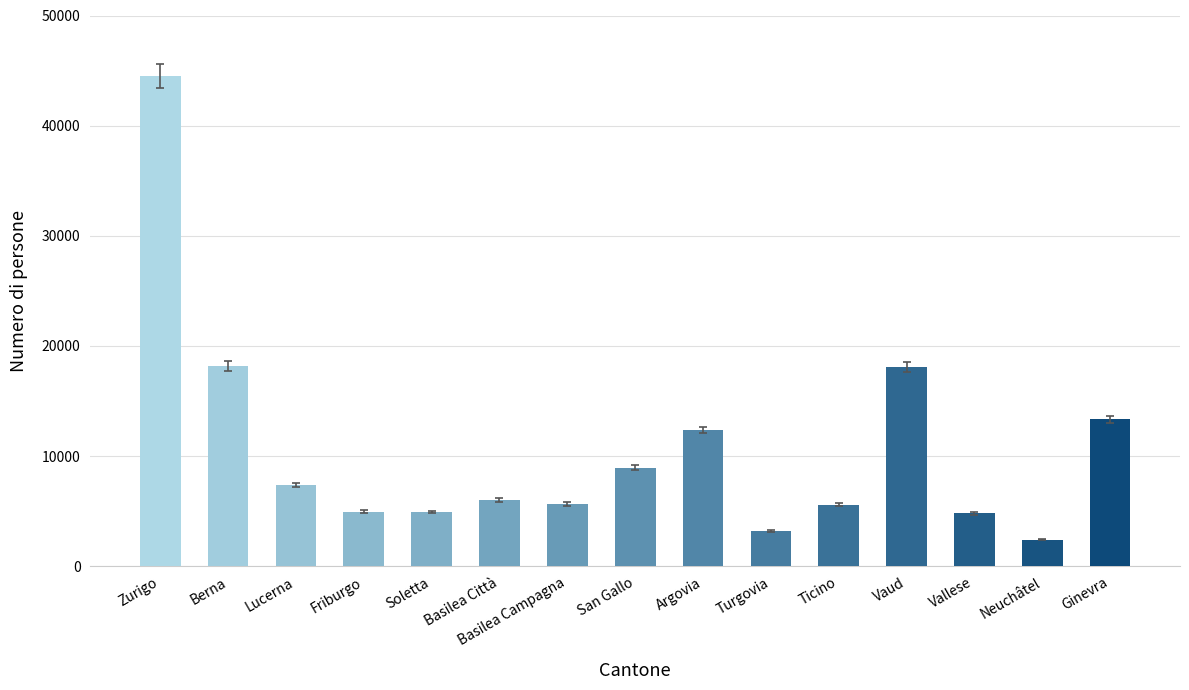

What is the difference between the maximum and minimum values?

42087.9